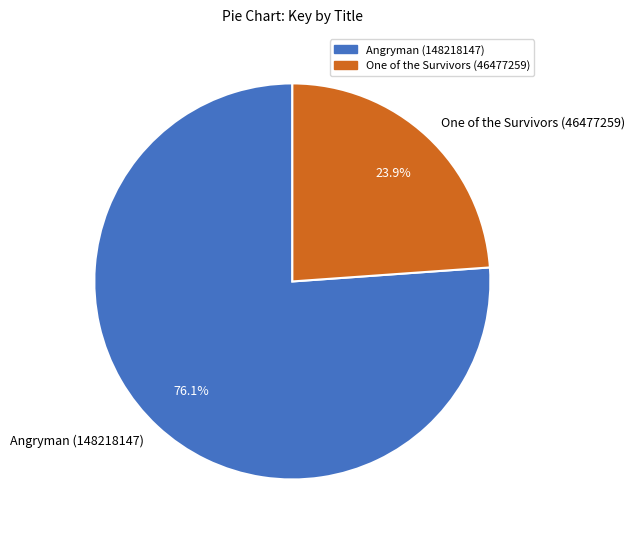

Does any single category account for the majority?

Yes